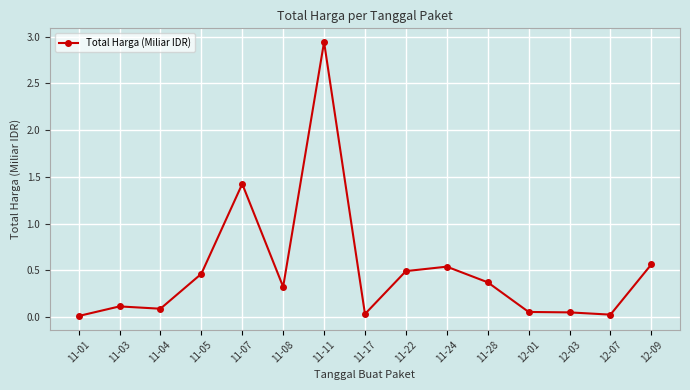

Is it true that the value at 11-22 is 0.5?

True